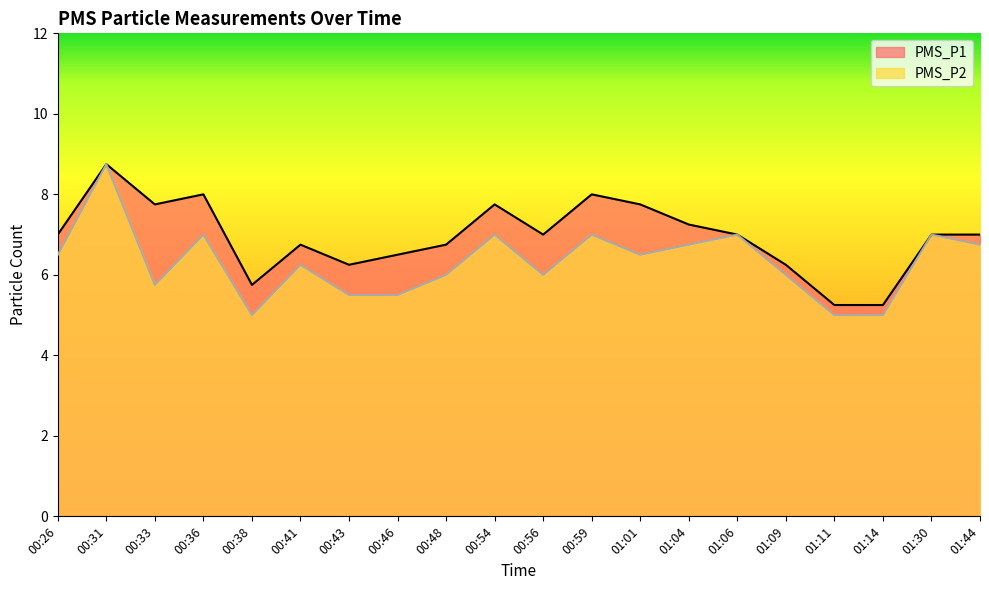

How many lines are shown in the chart?

2